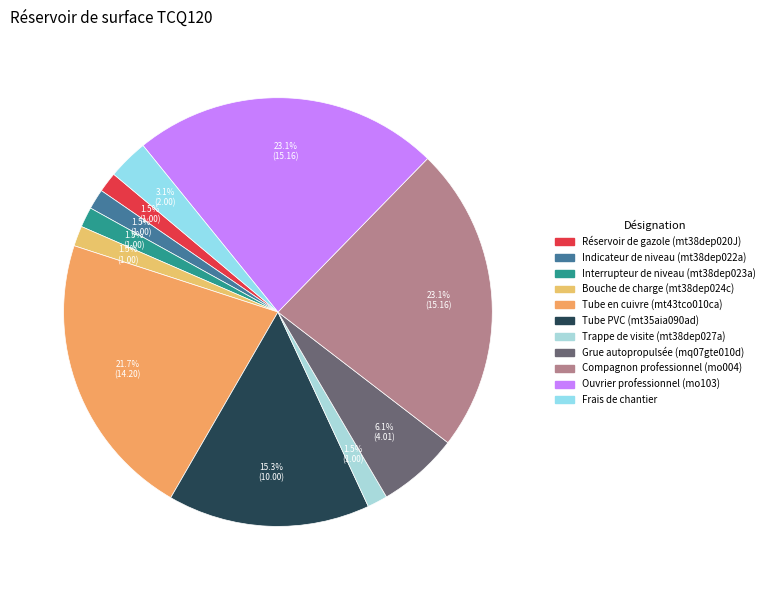

Is it true that Ouvrier professionnel (mo103) is 34% of the pie?

False